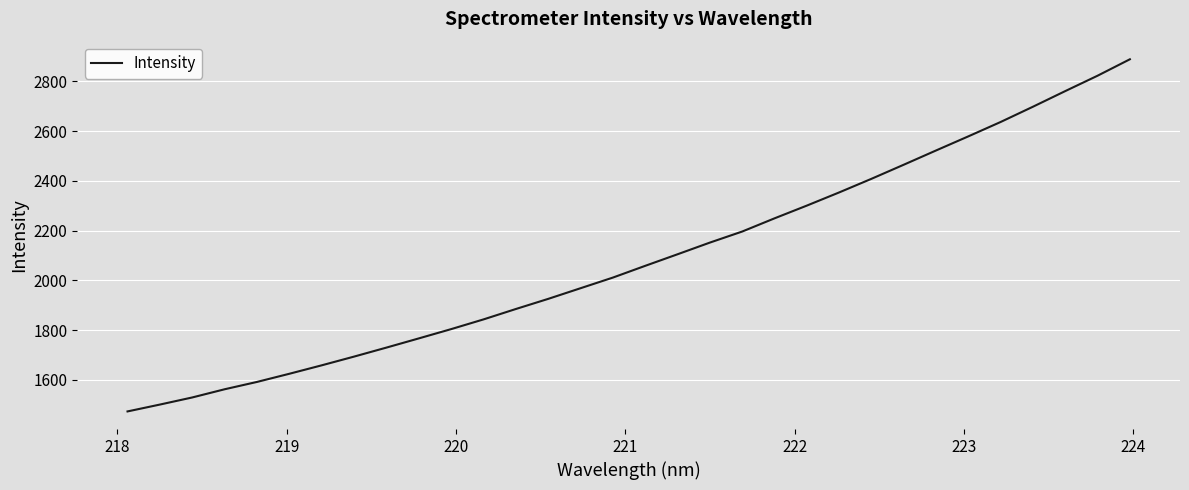

What is the maximum value shown in the chart?

2889.1